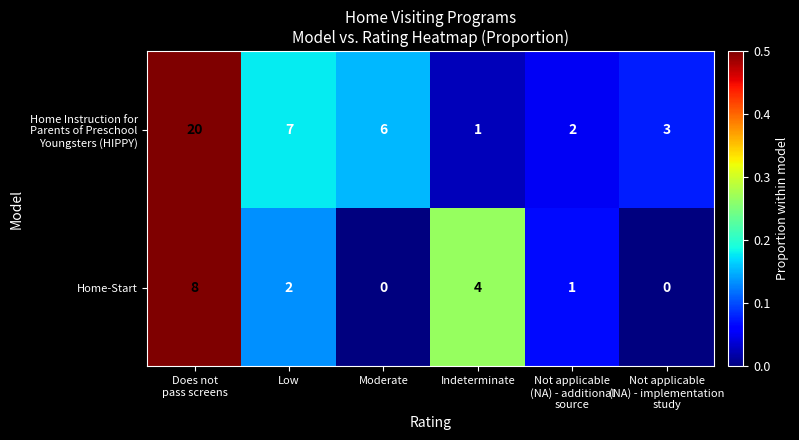

What is the difference between the highest and lowest values at Low?

5